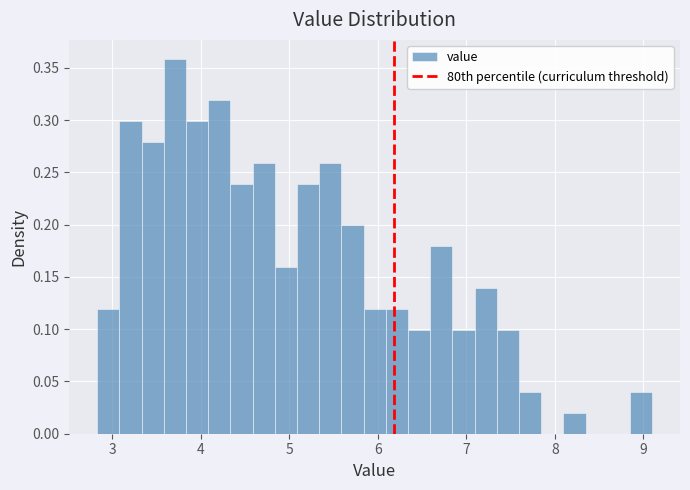

Read against the x-axis, roughly where is the centre of the tallest bar?

3.7